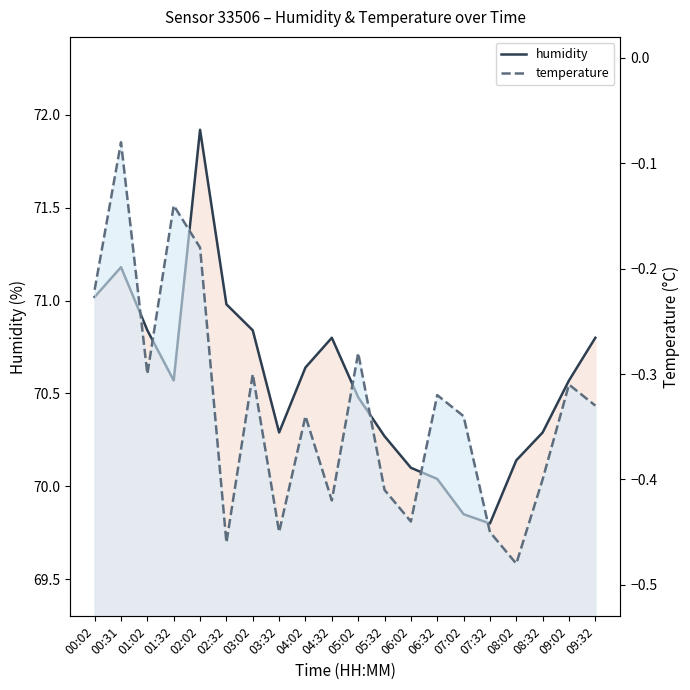

Where does the humidity series first go above 70?

00:02